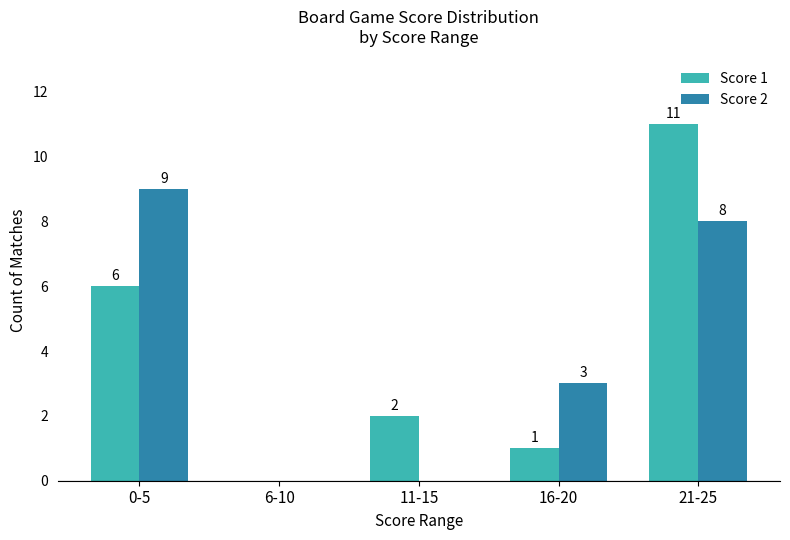

What is the maximum value shown in the chart?

11